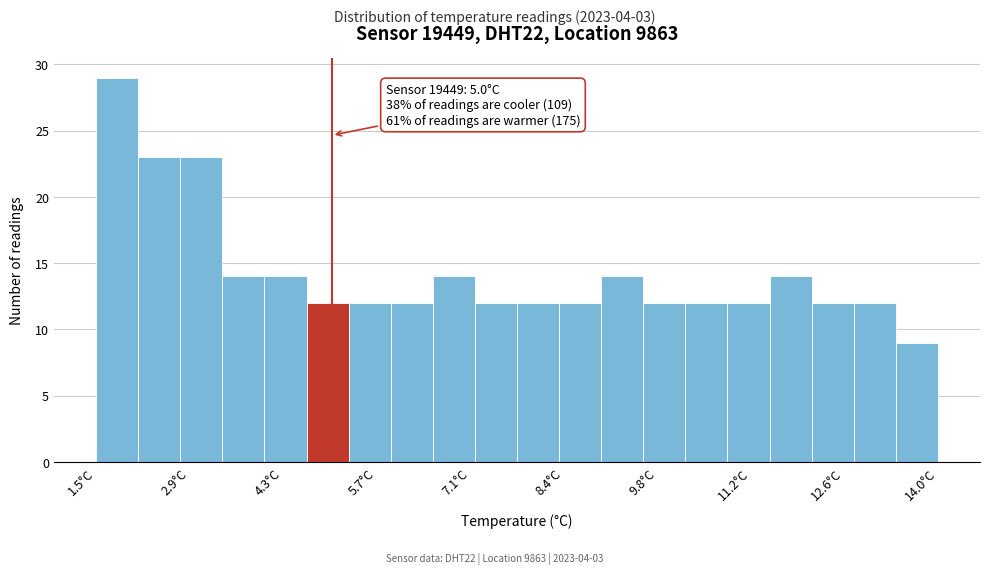

Around what value on the x-axis is the tallest bar? Give the approximate position of its centre, as read against the axis.

1.8